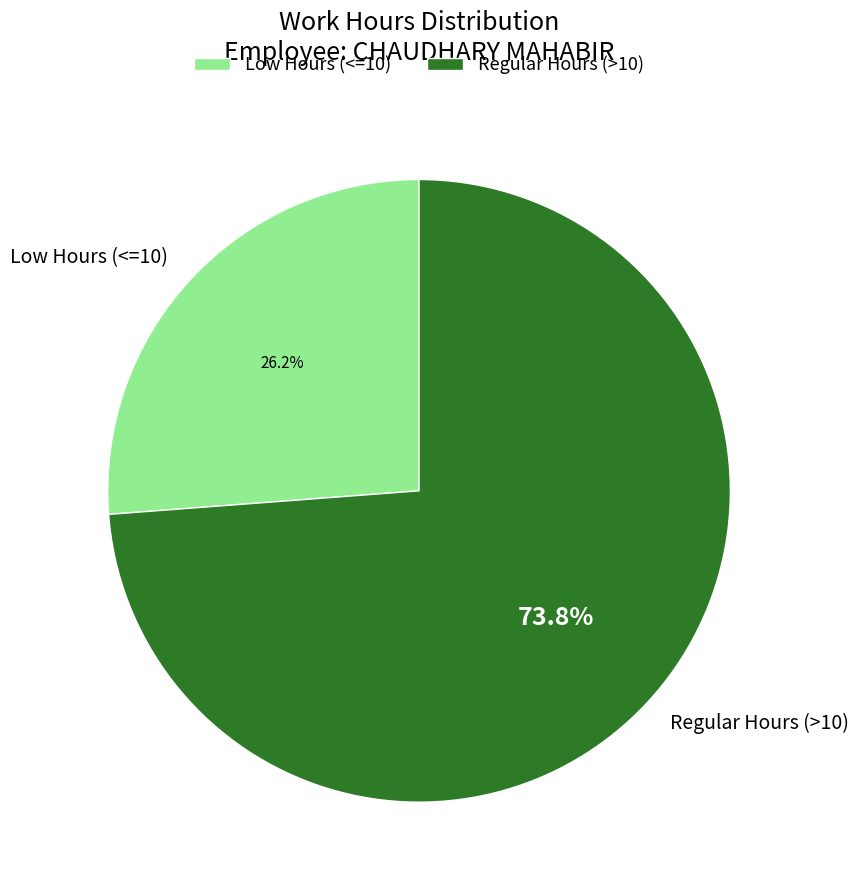

Which slice is the largest?

Regular Hours (>10)